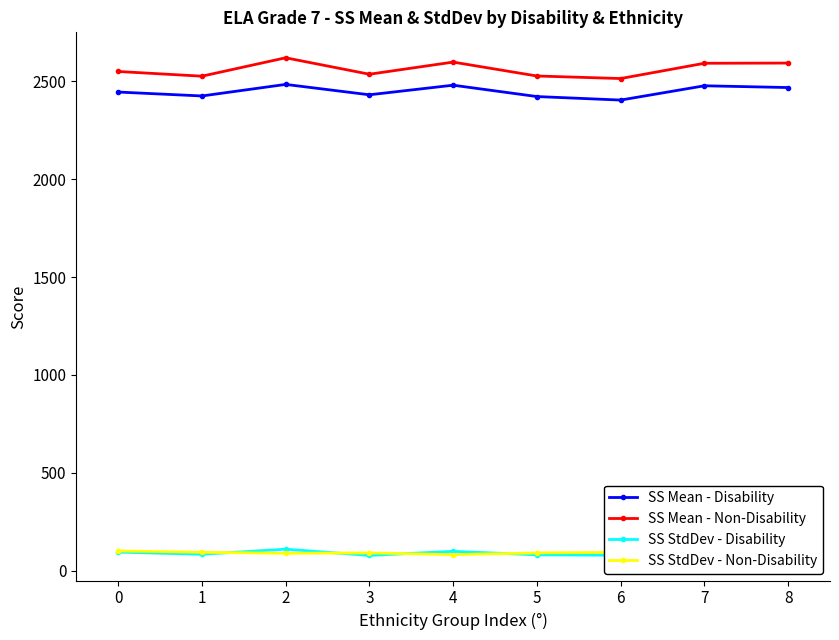

Which series has the largest range (max minus min)?

SS Mean - Non-Disability